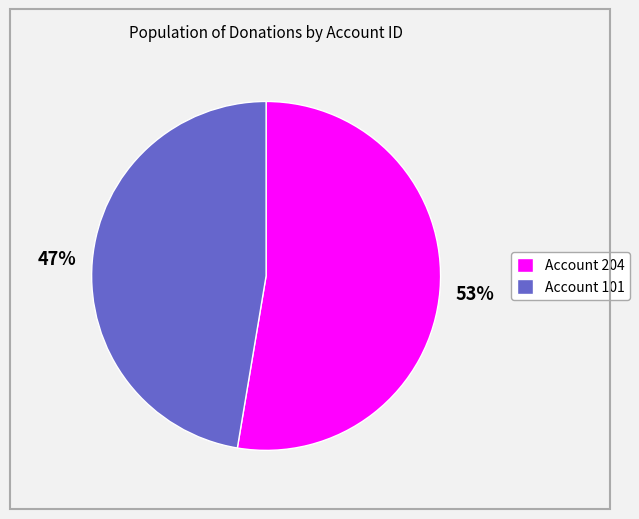

Combined, do Account 101 and Account 204 account for over 50%?

Yes